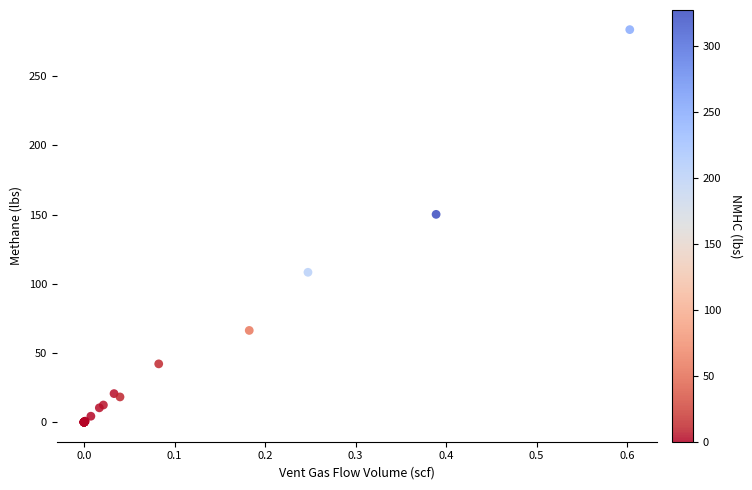

What Y value in the scatter plot is closest to 141?

150.1